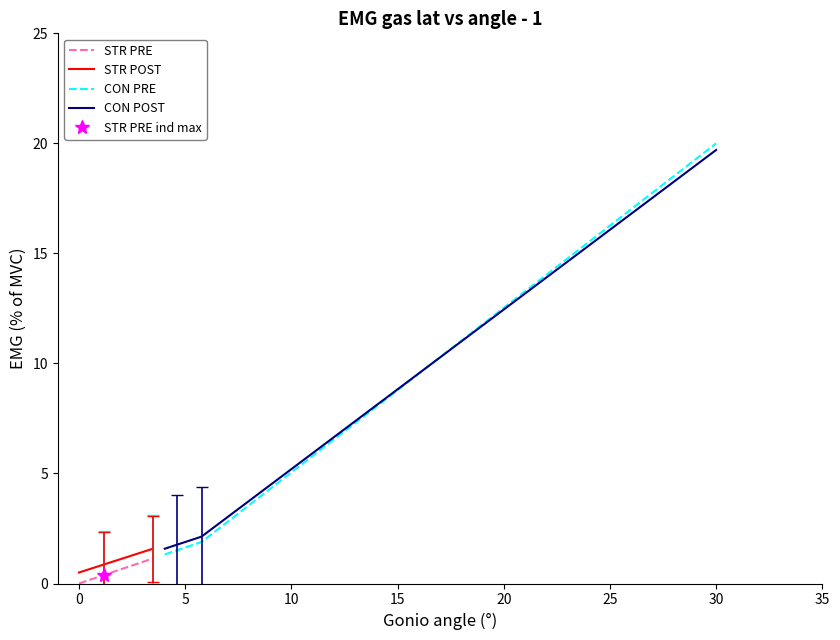

What is the highest value of the CON PRE series?

20.0